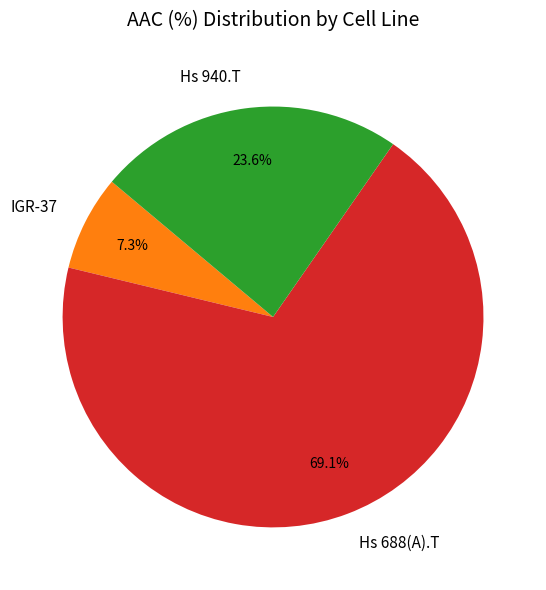

Combined, do IGR-37 and Hs 940.T account for over 50%?

No